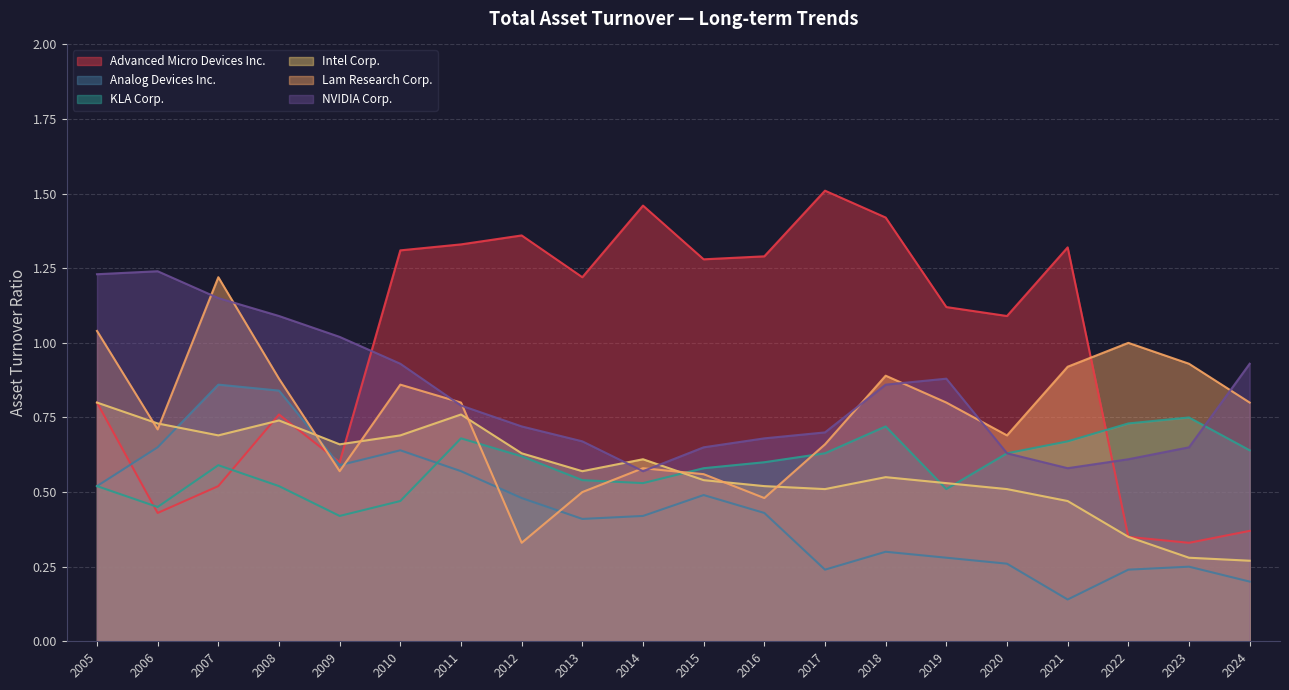

Is it true that NVIDIA Corp. equals 1.8 at 2007?

False